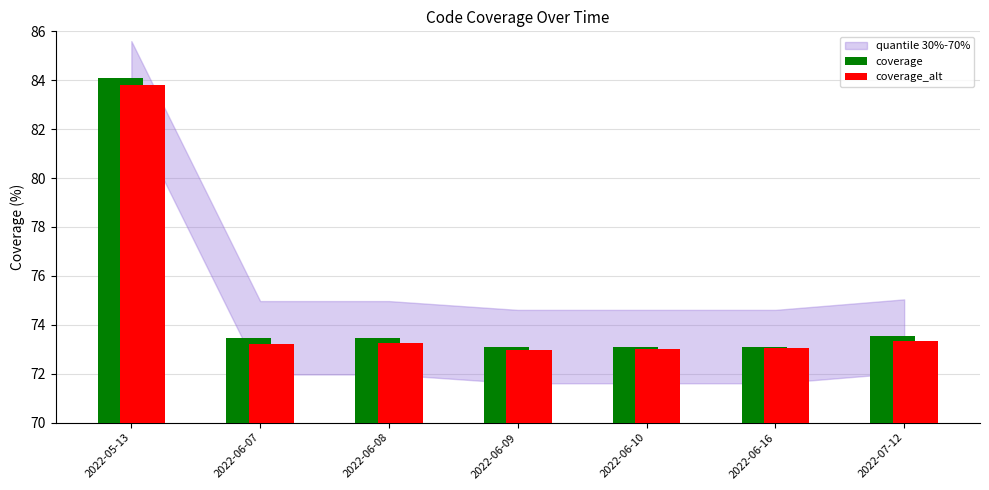

How many categories are shown in the chart?

7